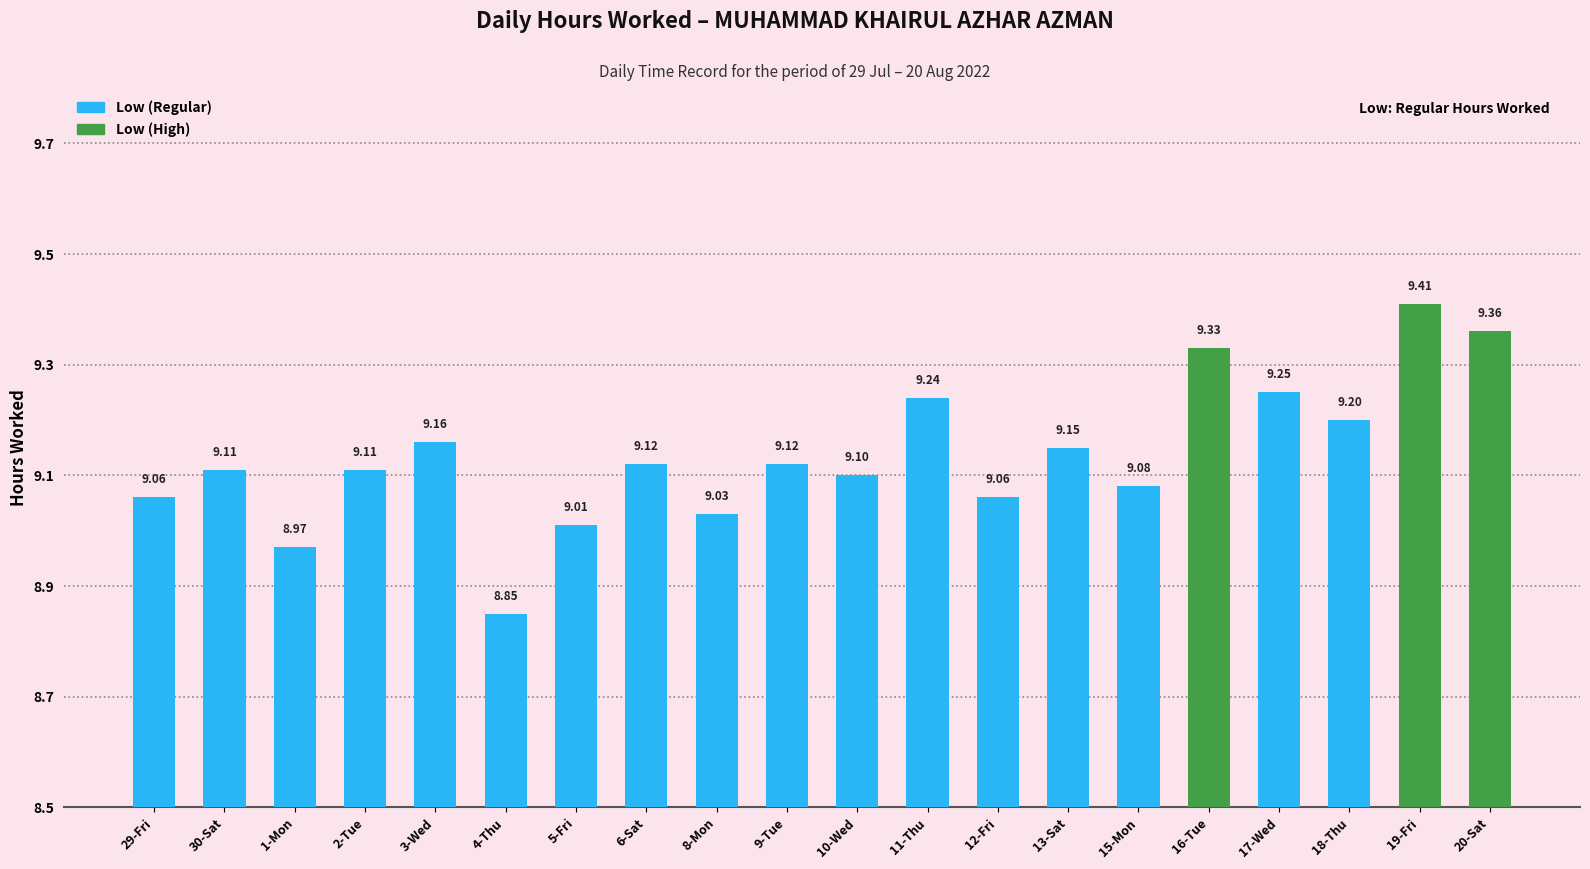

What is the sum of all values?

182.7